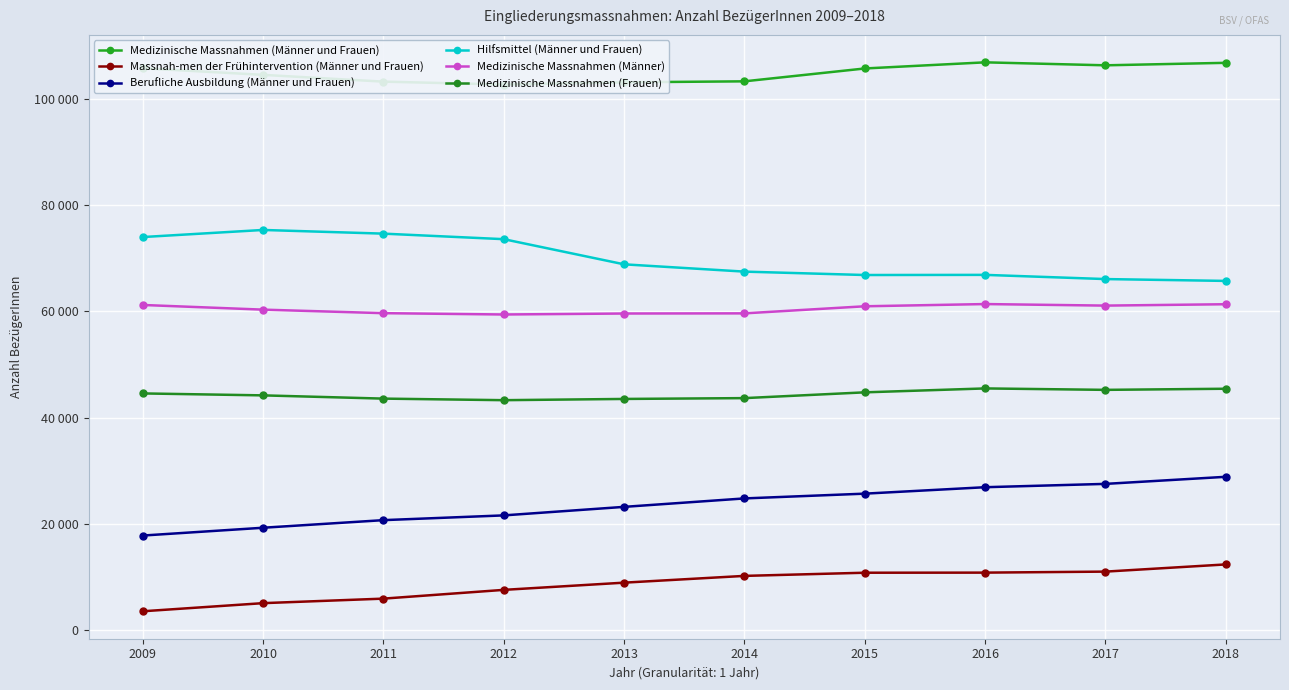

What is the sum of the Massnah-men der Frühintervention (Männer und Frauen) values at 2012 and 2017?

18595